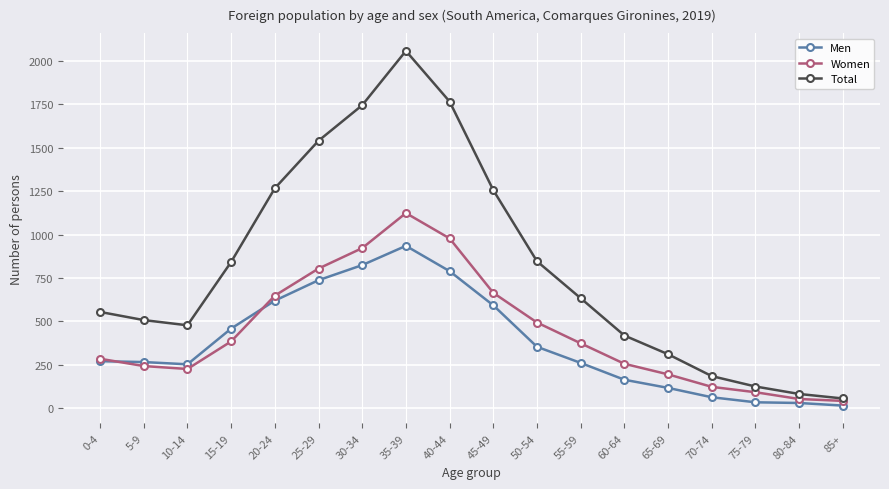

The Total series shows 2449 at 25-29. True or false?

False